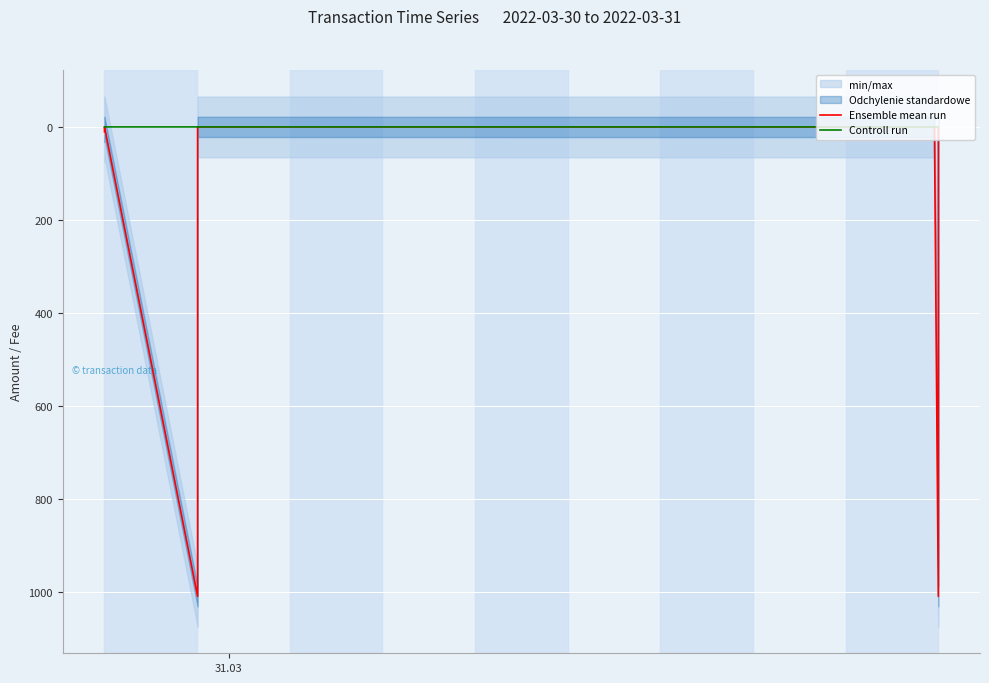

Which series has the largest range (max minus min)?

Ensemble mean run